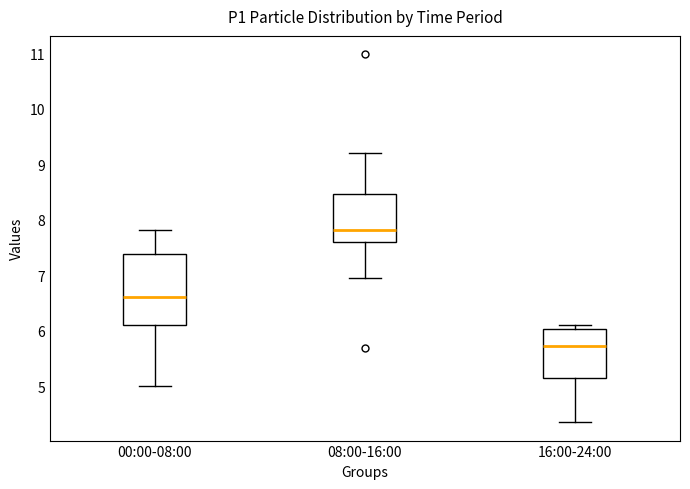

Reading left to right, transcribe this box plot: for each box, give where its median line is, the range the box spans, and where its two whiskers end, as read against the y-axis. The values are not printed on the chart, so give them approximately, as read against the axis.

00:00-08:00: median 6.6, box 6.1 to 7.4, whiskers 5.0 to 7.8
08:00-16:00: median 7.8, box 7.6 to 8.5, whiskers 7.0 to 9.2
16:00-24:00: median 5.7, box 5.1 to 6.0, whiskers 4.4 to 6.1